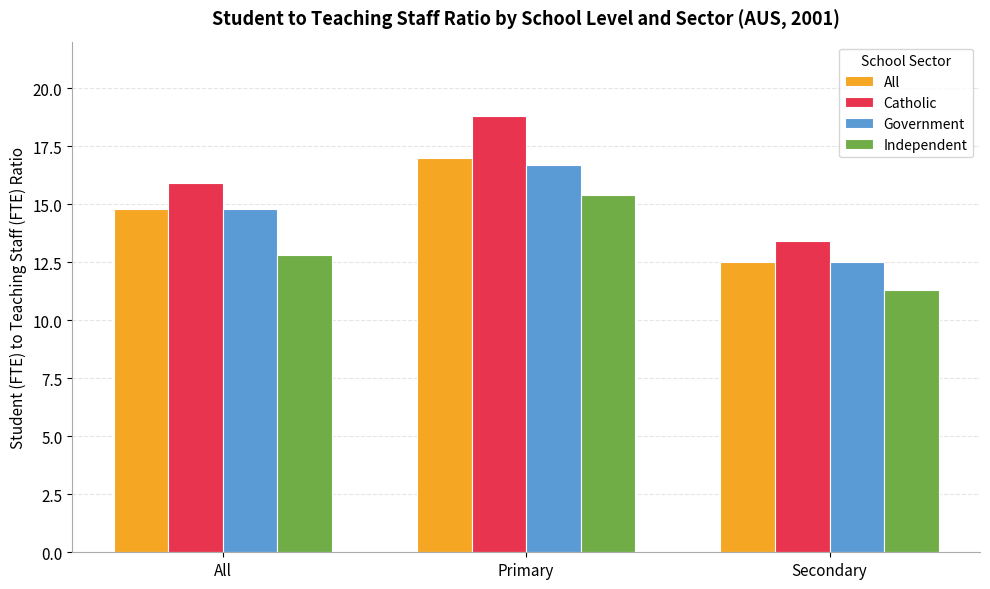

What is the difference between the Independent values at Secondary and All?

1.5